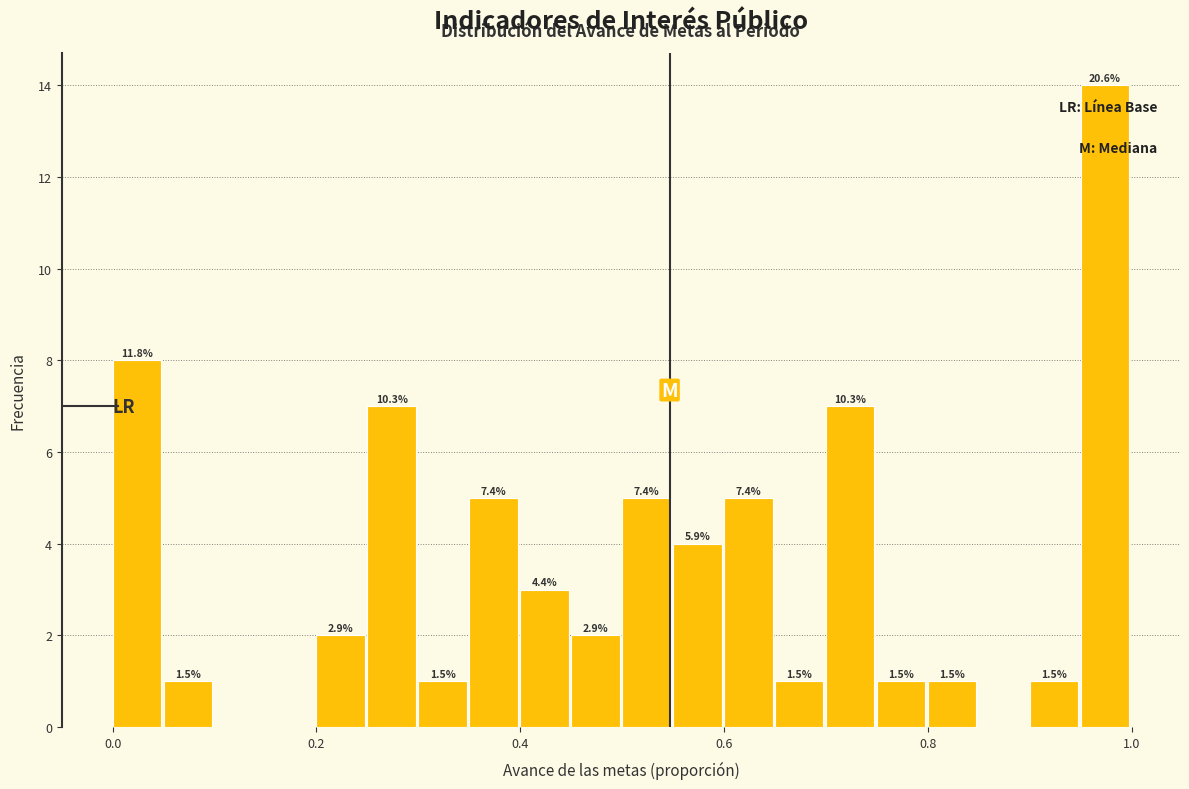

Around what value on the x-axis is the tallest bar? Give the approximate position of its centre, as read against the axis.

0.98